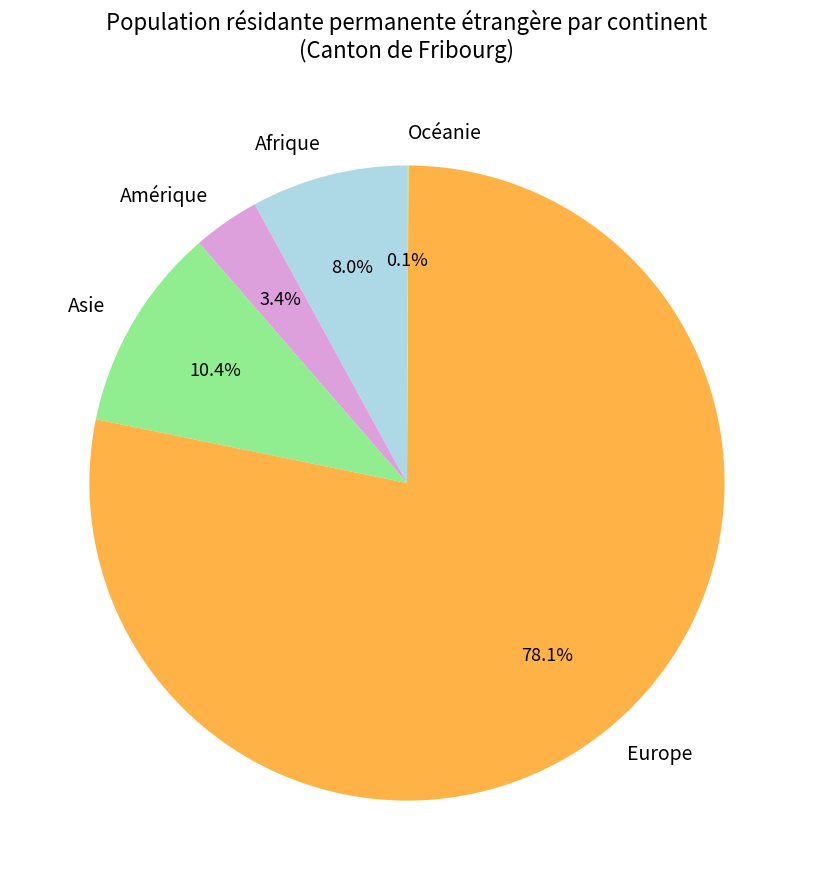

Do Afrique and Amérique together represent more than half of the pie?

No